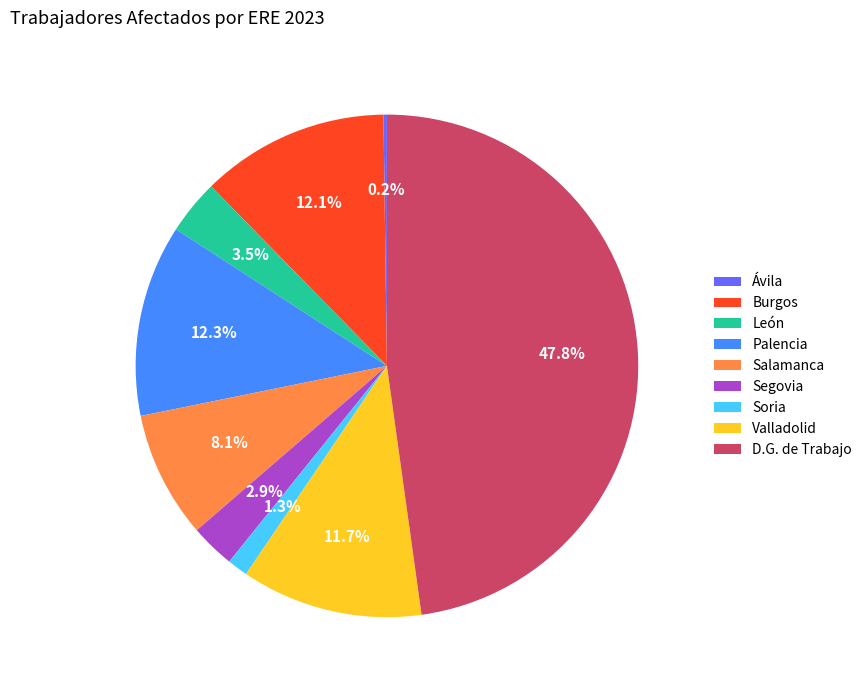

Is it true that Burgos is 12% of the pie?

True